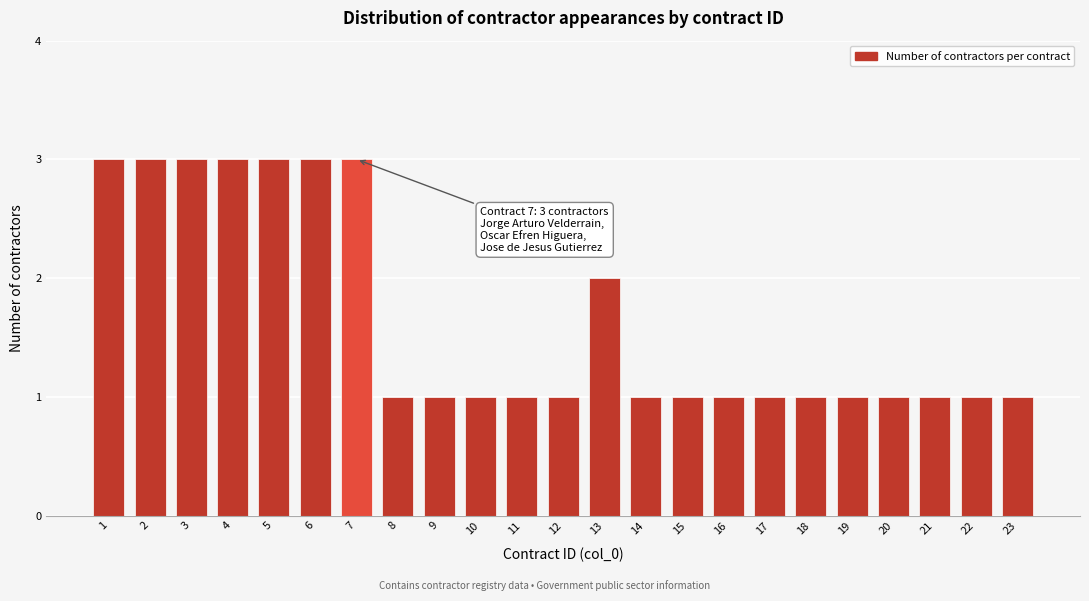

Reading right to left, extract all data points from this chart.

23=1	22=1	21=1	20=1	19=1	18=1	17=1	16=1	15=1	14=1	13=2	12=1	11=1	10=1	9=1	8=1	7=3	6=3	5=3	4=3	3=3	2=3	1=3